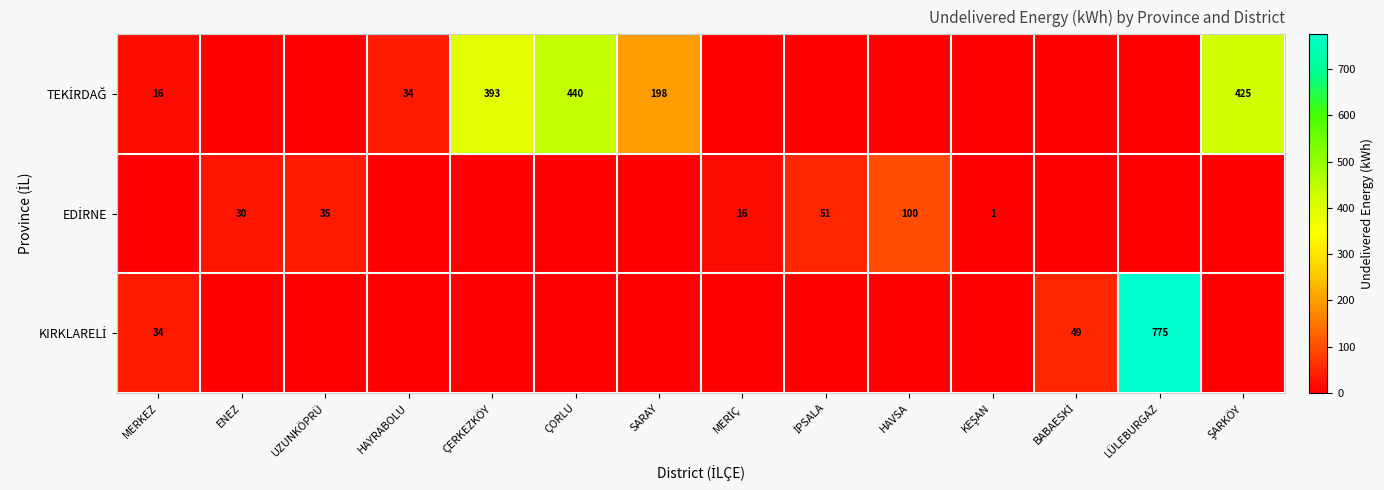

What is the difference between the maximum and minimum values in the KIRKLARELİ series?

775.2